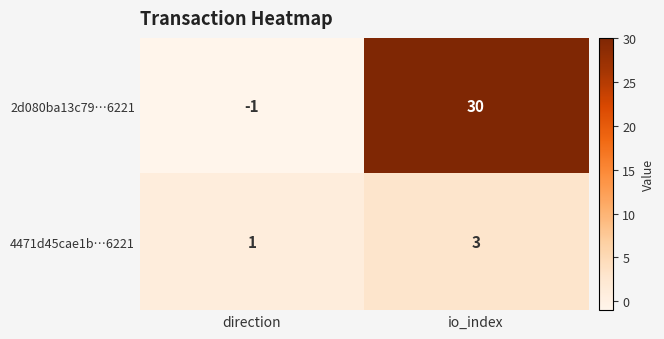

The 2d080ba13c79…6221 series shows -2 at direction. True or false?

False